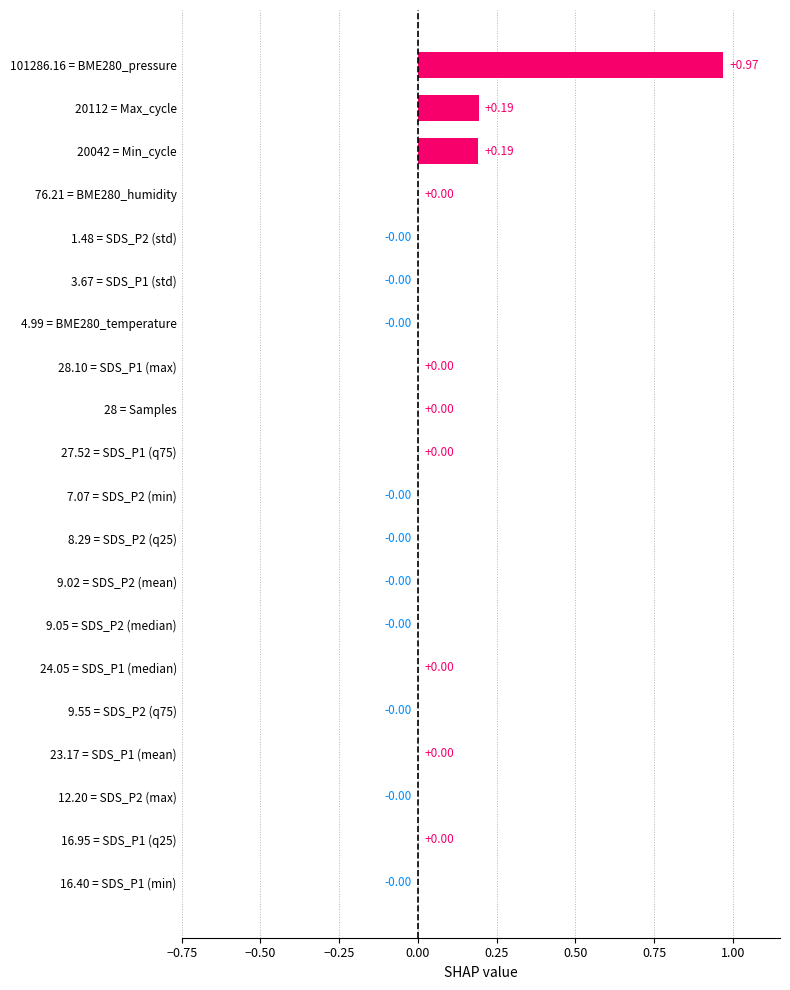

How many distinct data groups are displayed?

1